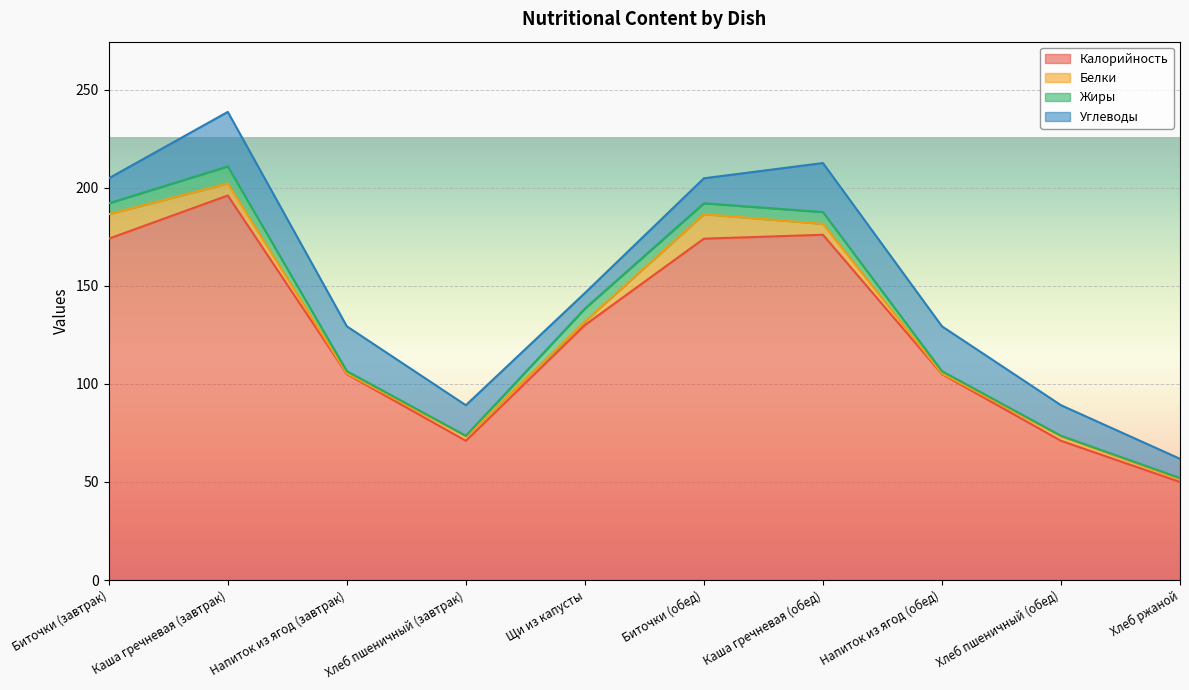

True or false: Белки and Калорийность cross at least once.

False